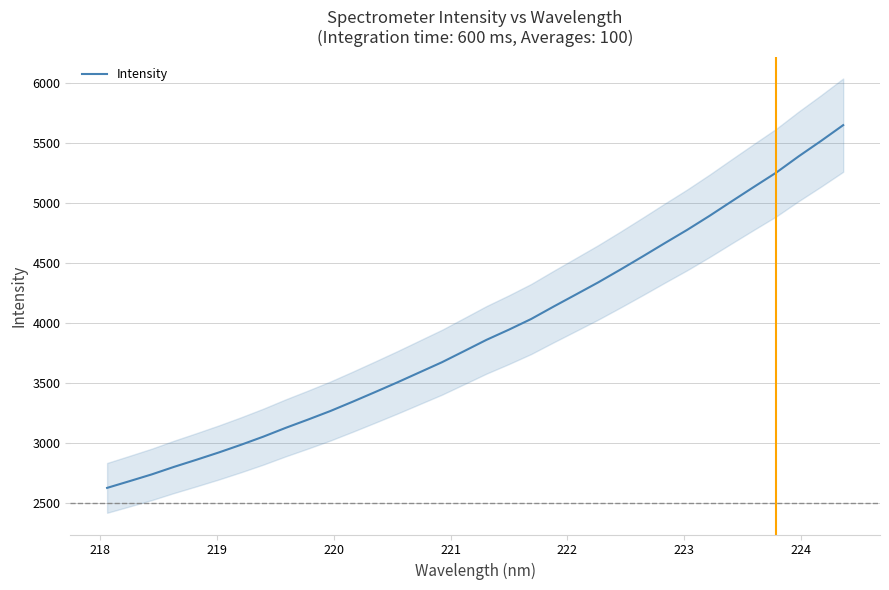

What is the highest value of the Intensity series?

5646.7